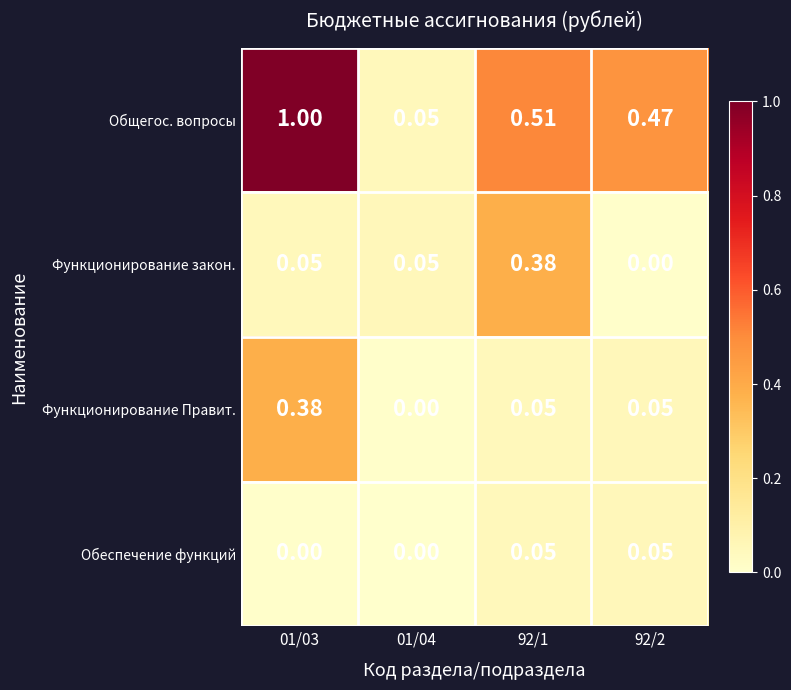

Which series has the largest range (max minus min)?

Общегос. вопросы